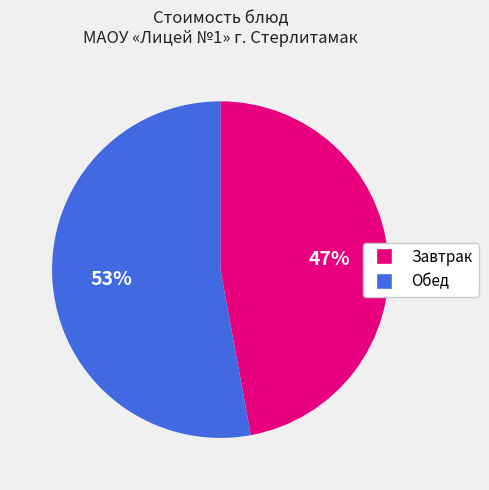

Does any single category account for the majority?

Yes